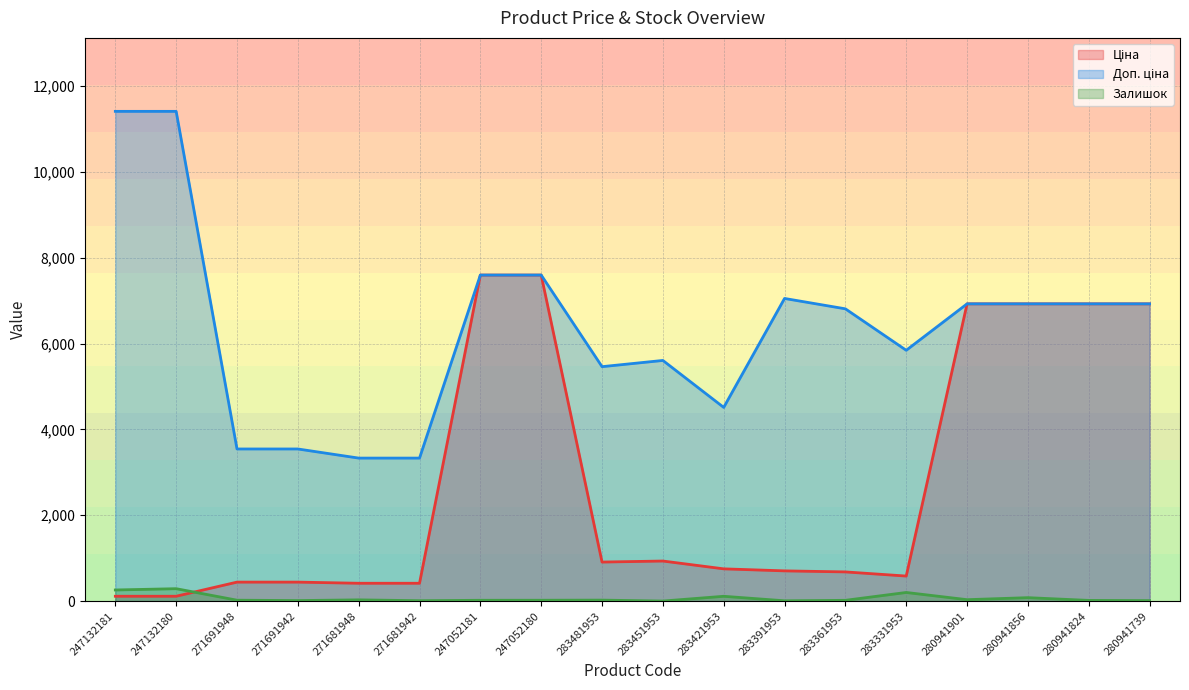

At which label does Доп. ціна first exceed 6925?

247132181